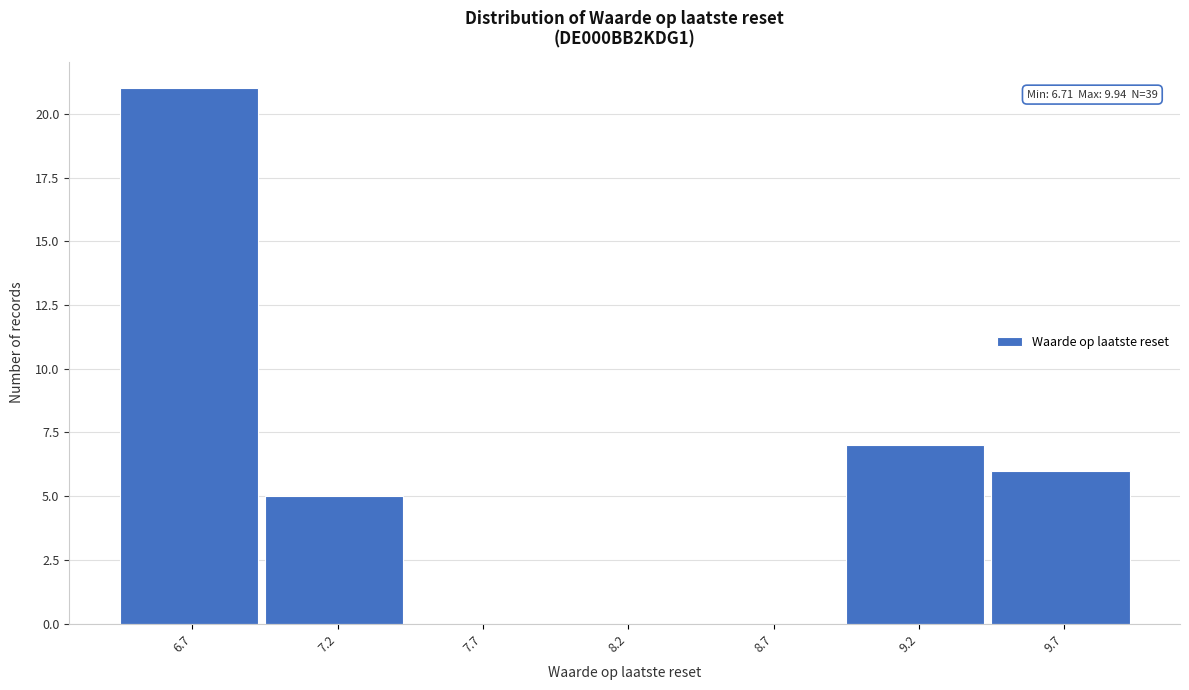

Reading right to left, list all the values displayed in this chart.

9.7=6	9.2=7	8.7=0	8.2=0	7.7=0	7.2=5	6.7=21